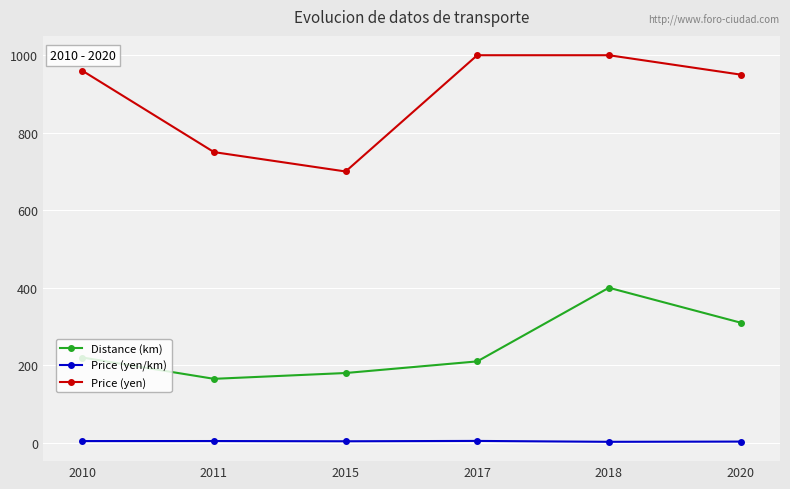

True or false: Distance (km) and Price (yen) cross at least once.

False